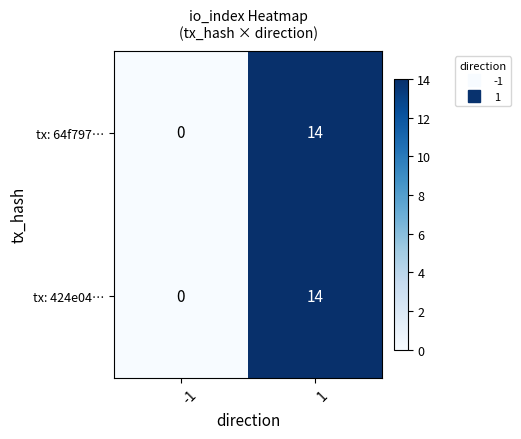

What is the sum of all tx: 64f797… values?

14